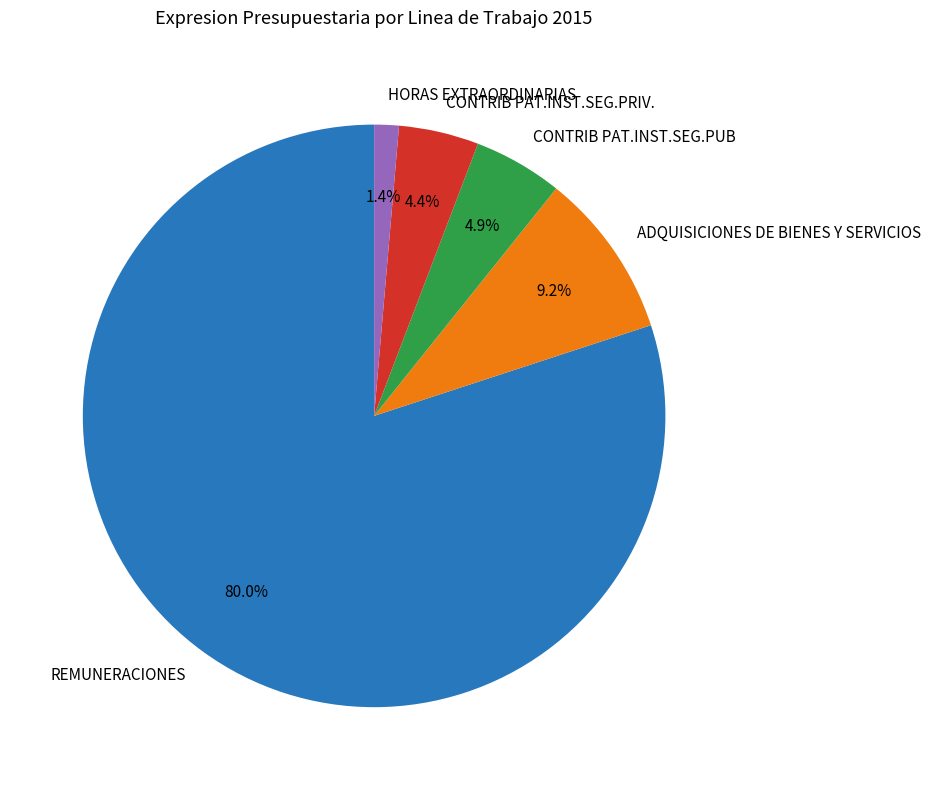

Which category has the smallest portion of the pie?

HORAS EXTRAORDINARIAS